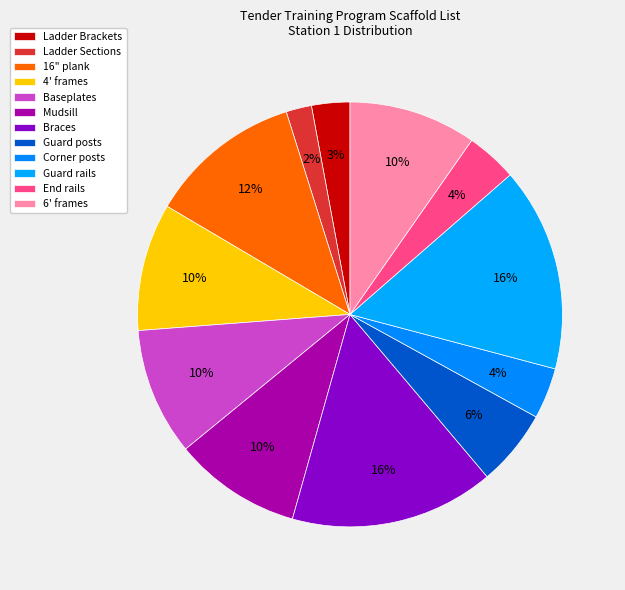

Rank the categories by value from highest to lowest.

Braces, Guard rails, 16" plank, 4' frames, Baseplates, Mudsill, 6' frames, Guard posts, Corner posts, End rails, Ladder Brackets, Ladder Sections